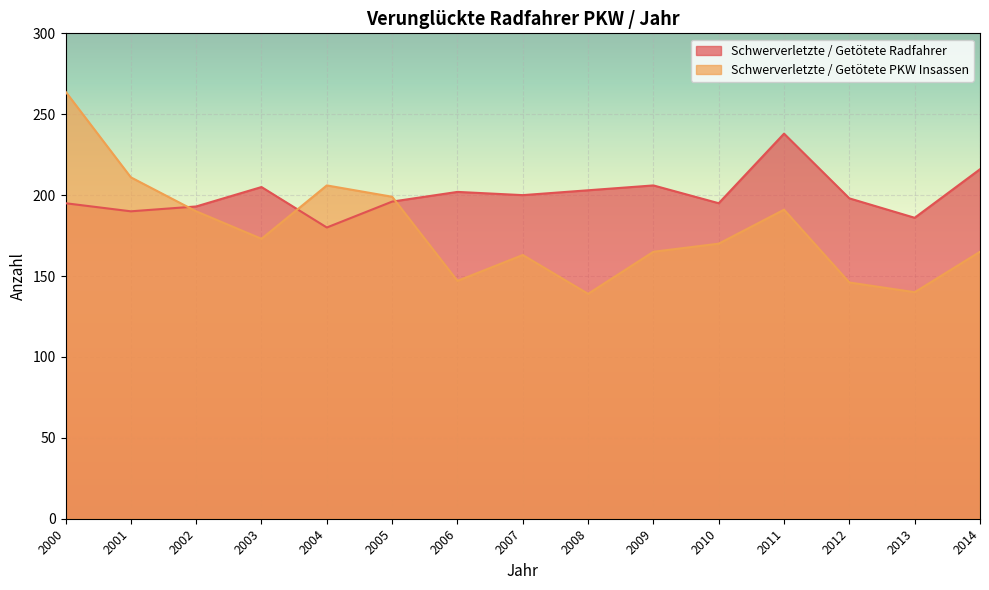

Where is the first local maximum for Schwerverletzte / Getötete Radfahrer?

2003